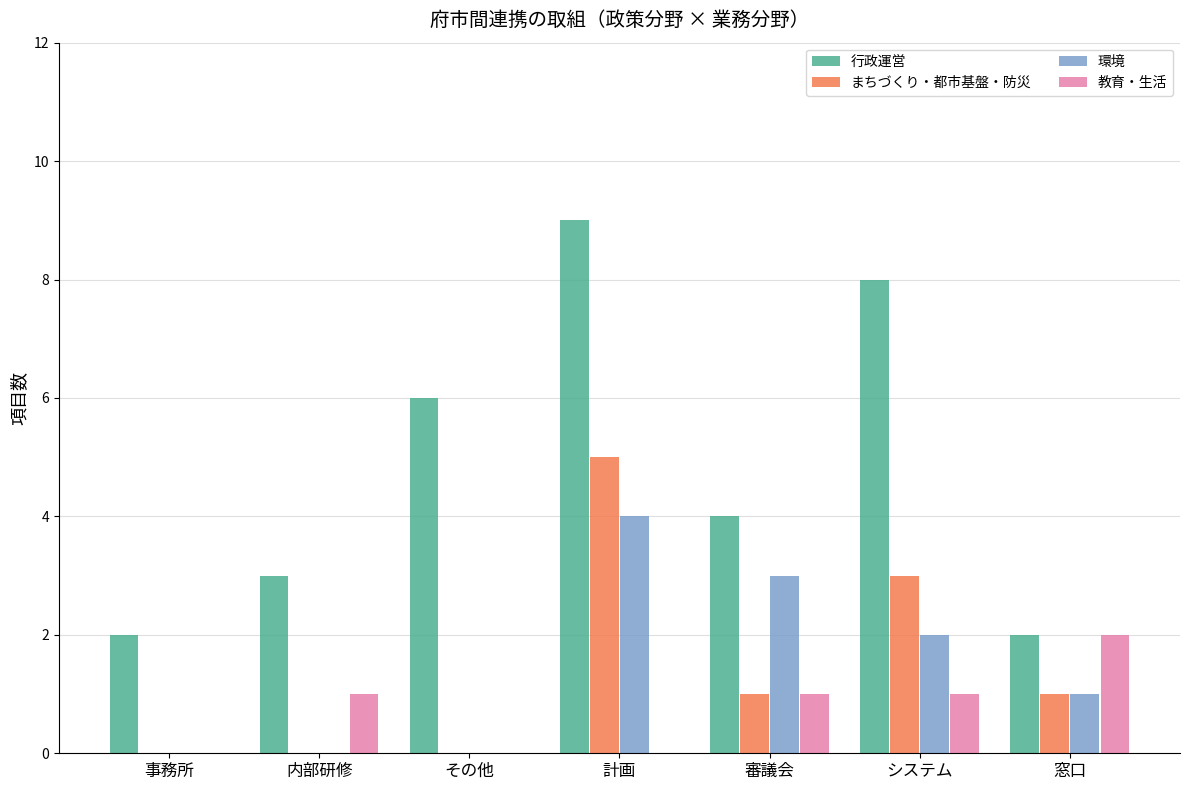

Count the number of data series in this chart.

4